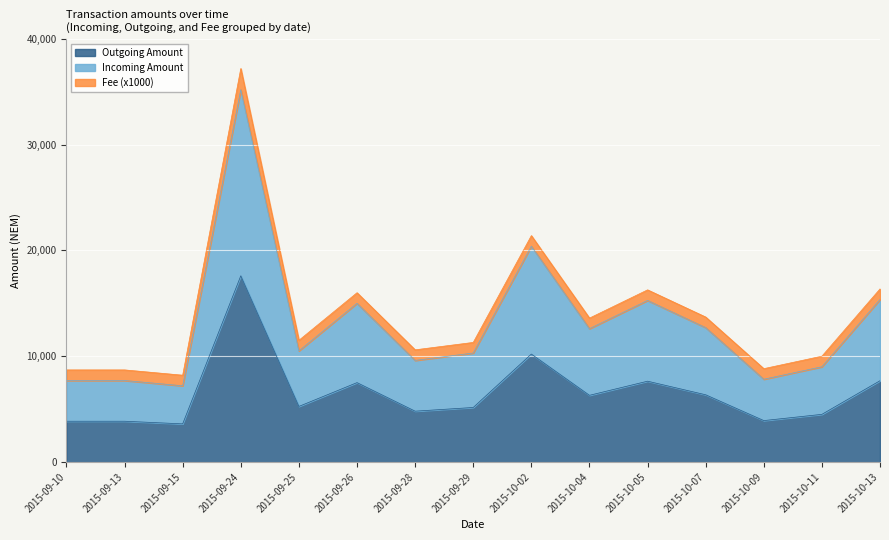

The value of Outgoing Amount at 2015-09-26 is 7500. True or false?

True